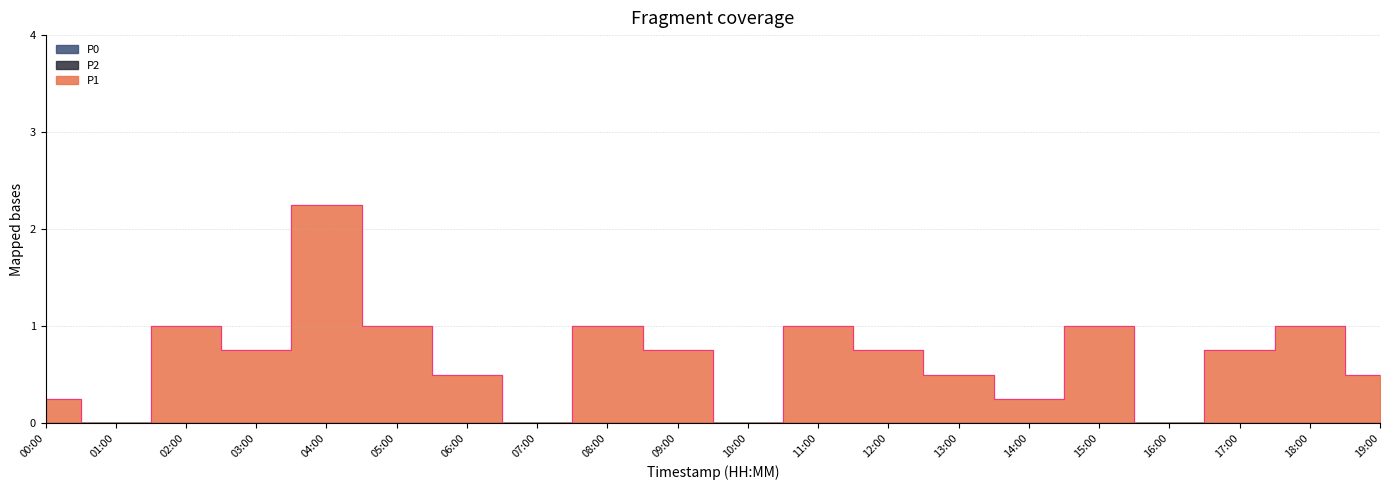

Reading left to right, list all the values displayed in this chart.

P1: 0.2	0.0	1.0	0.8	2.2	1.0	0.5	0.0	1.0	0.8	0.0	1.0	0.8	0.5	0.2	1.0	0.0	0.8	1.0	0.5
P2: 0.0	0.0	0.0	0.0	0.0	0.0	0.0	0.0	0.0	0.0	0.0	0.0	0.0	0.0	0.0	0.0	0.0	0.0	0.0	0.0
P0: 0.0	0.0	0.0	0.0	0.0	0.0	0.0	0.0	0.0	0.0	0.0	0.0	0.0	0.0	0.0	0.0	0.0	0.0	0.0	0.0